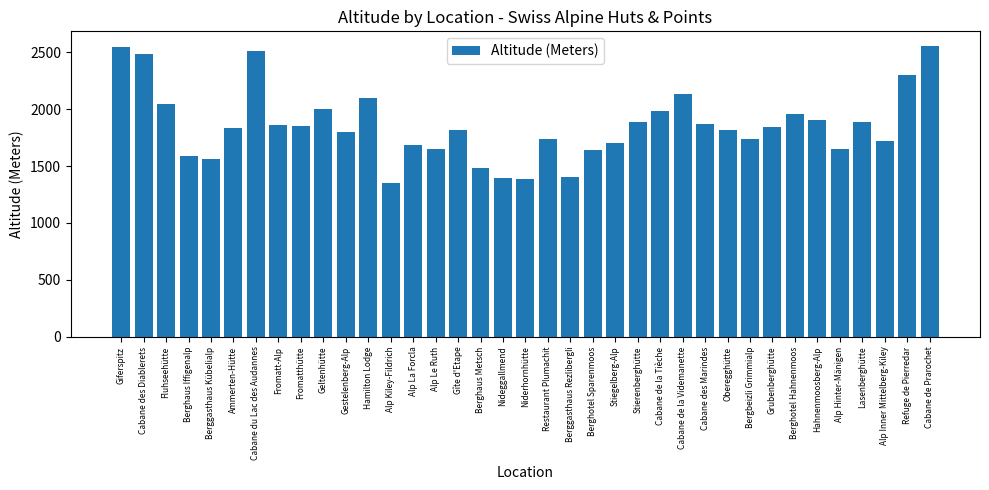

What is the approximate value at Fromatt-Alp, to the nearest 50?

1850